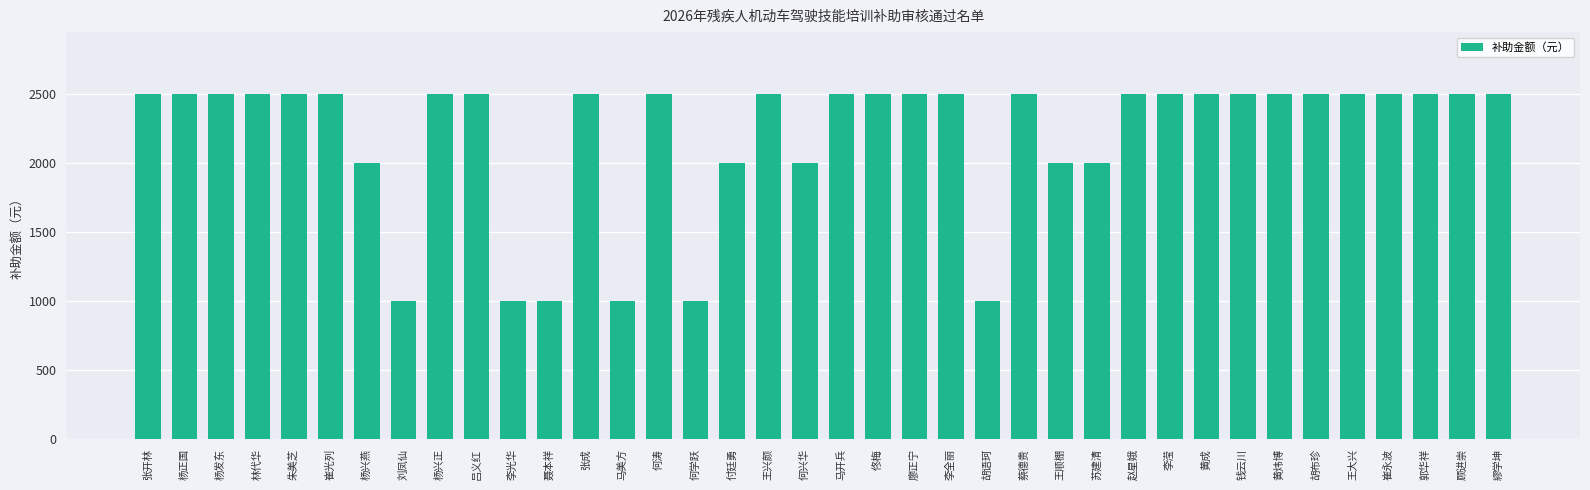

What is the label of the 26th bar from the left?

王顺棚